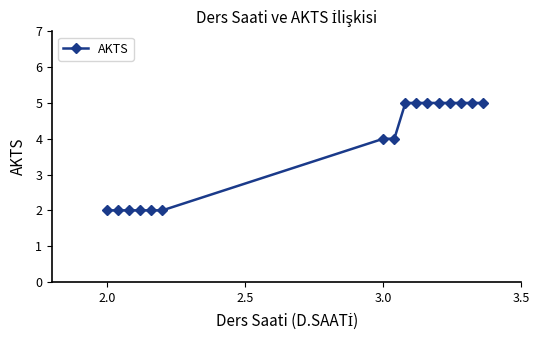

Does the chart have visible grid lines?

No